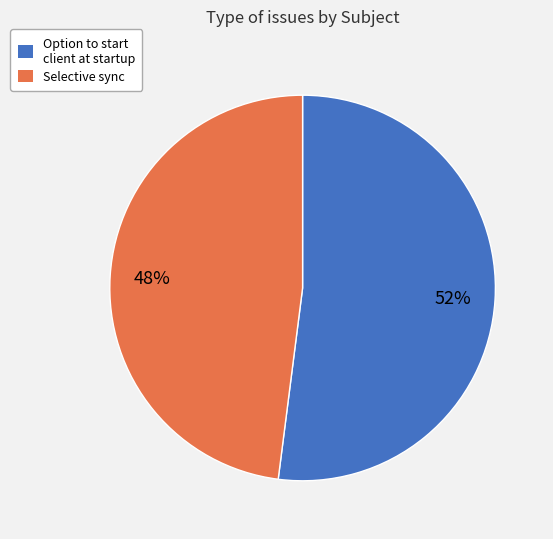

The Option to start client at startup slice represents 52% of the pie. True or false?

True